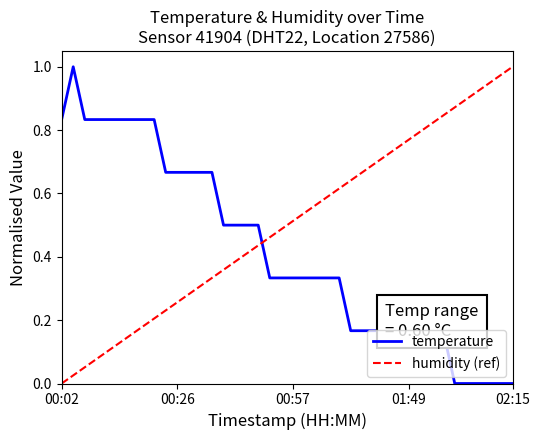

Which series has the largest total across all categories?

humidity (ref)